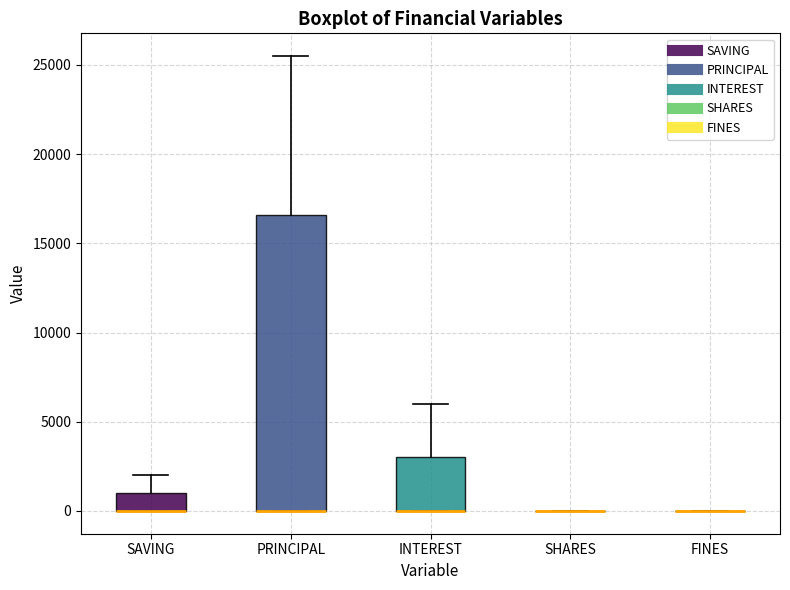

Where is the lower edge of the box for PRINCIPAL on the y-axis? The values are not printed on the chart, so give them approximately, as read against the axis.

0